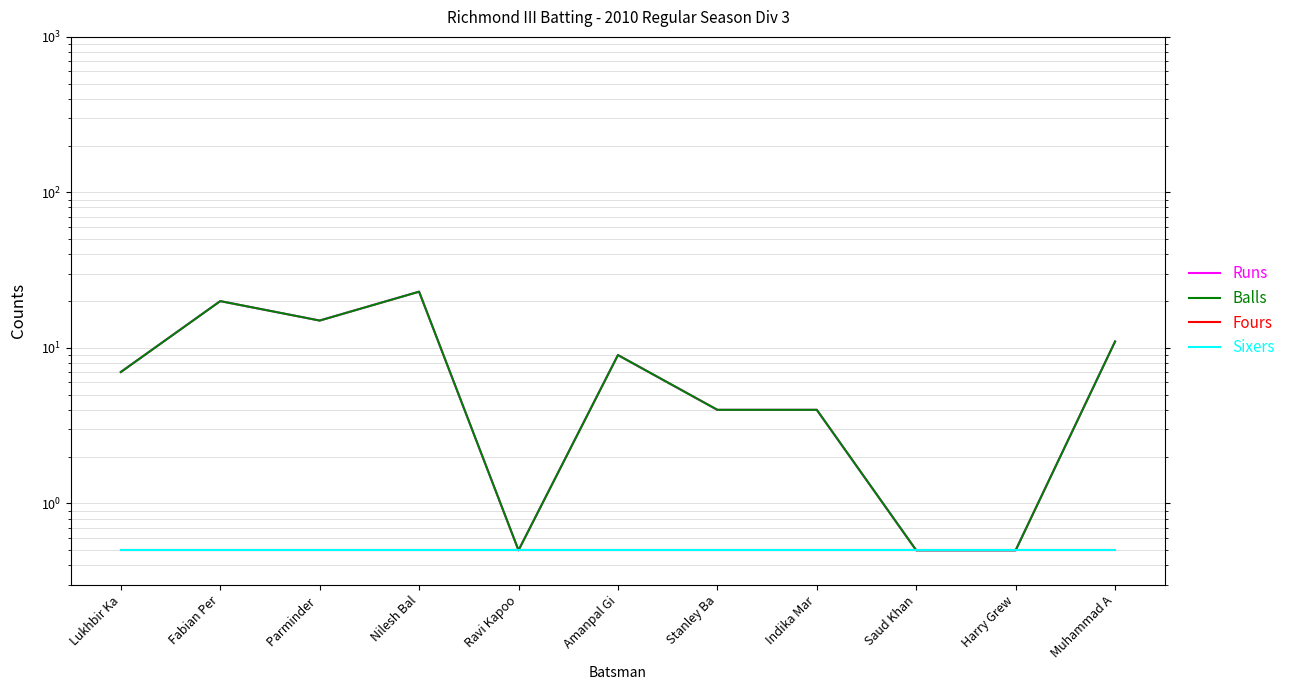

Read the Balls value at Harry Grew.

0.5